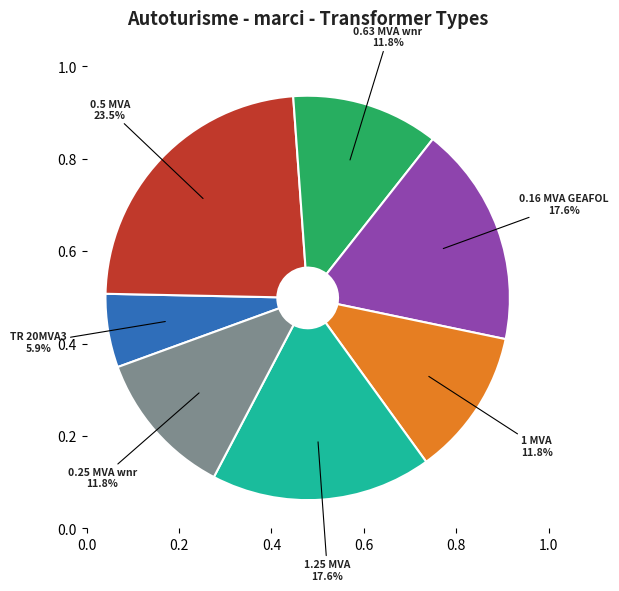

Does any single category account for the majority?

No